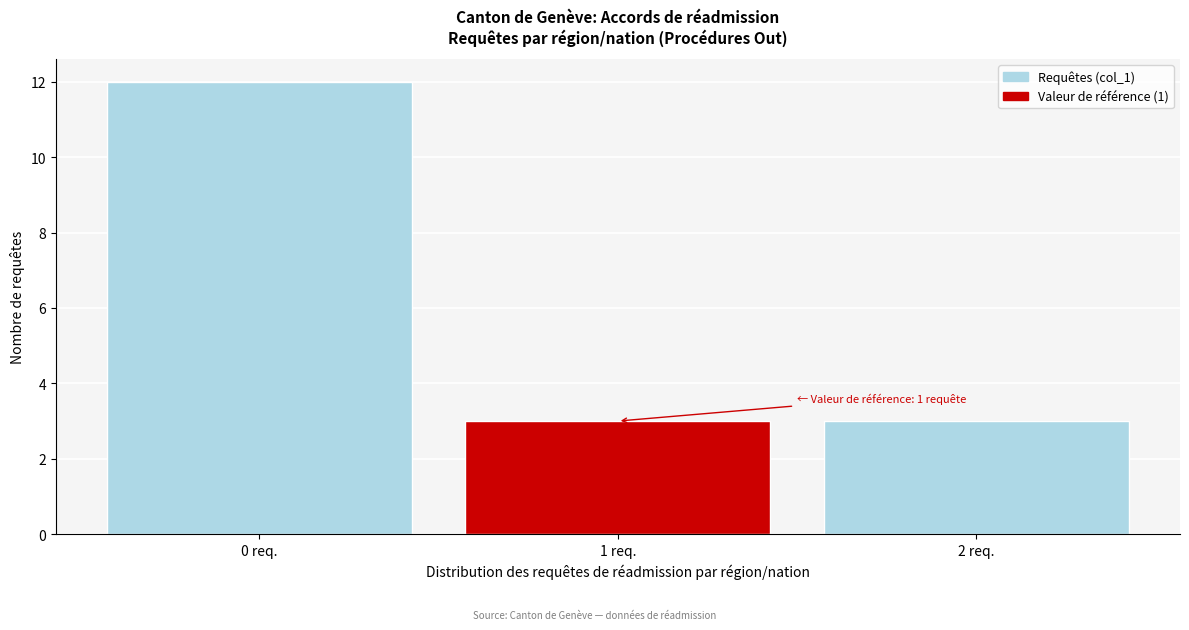

Reading left to right, extract all data points from this chart.

12	3	3